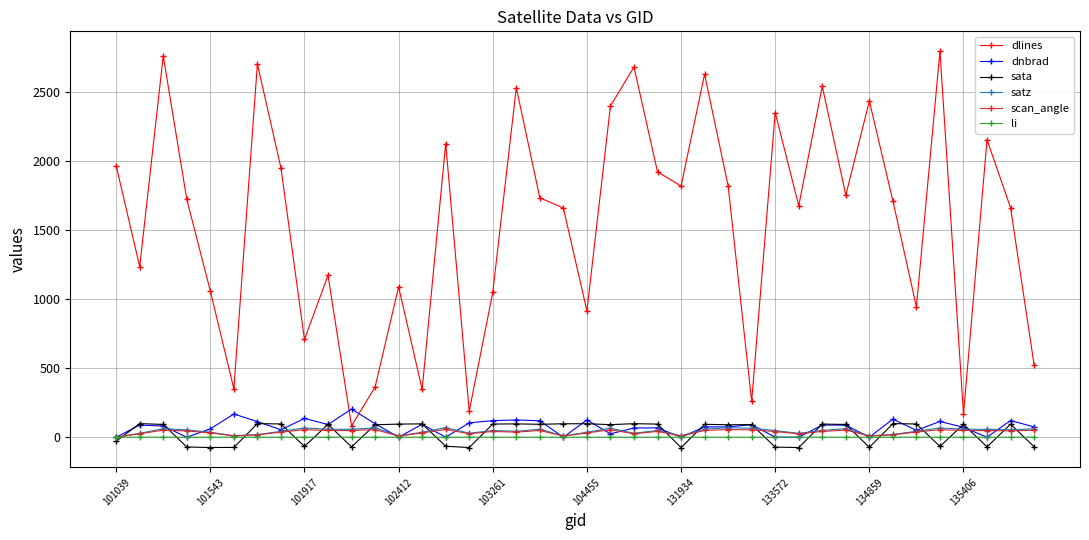

True or false: dnbrad and dlines intersect in this chart.

True